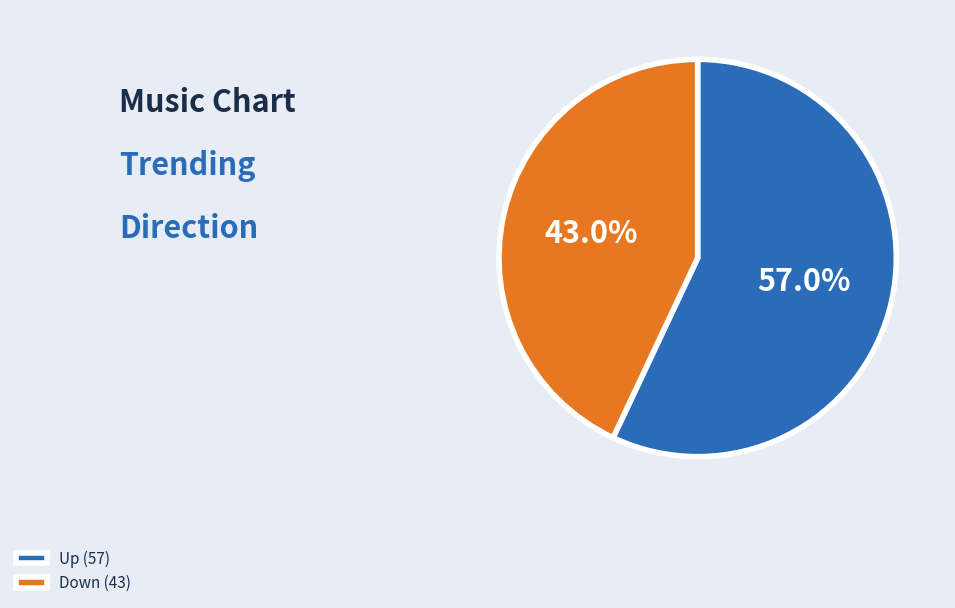

Is the sum of Down (43) and Up (57) greater than half?

Yes